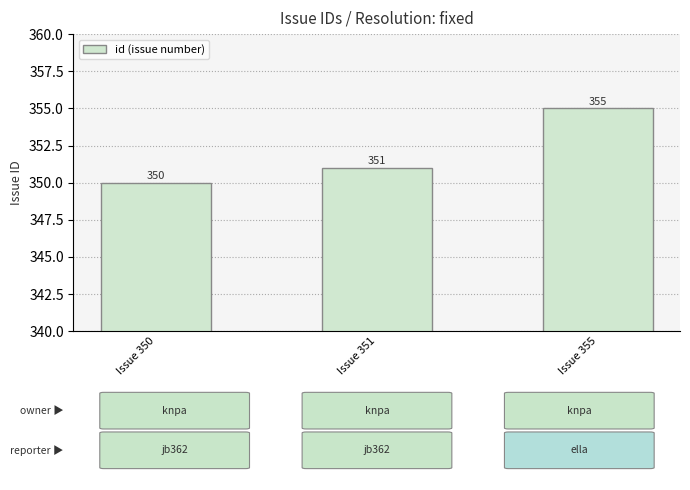

The value at Issue 350 is 533. True or false?

False